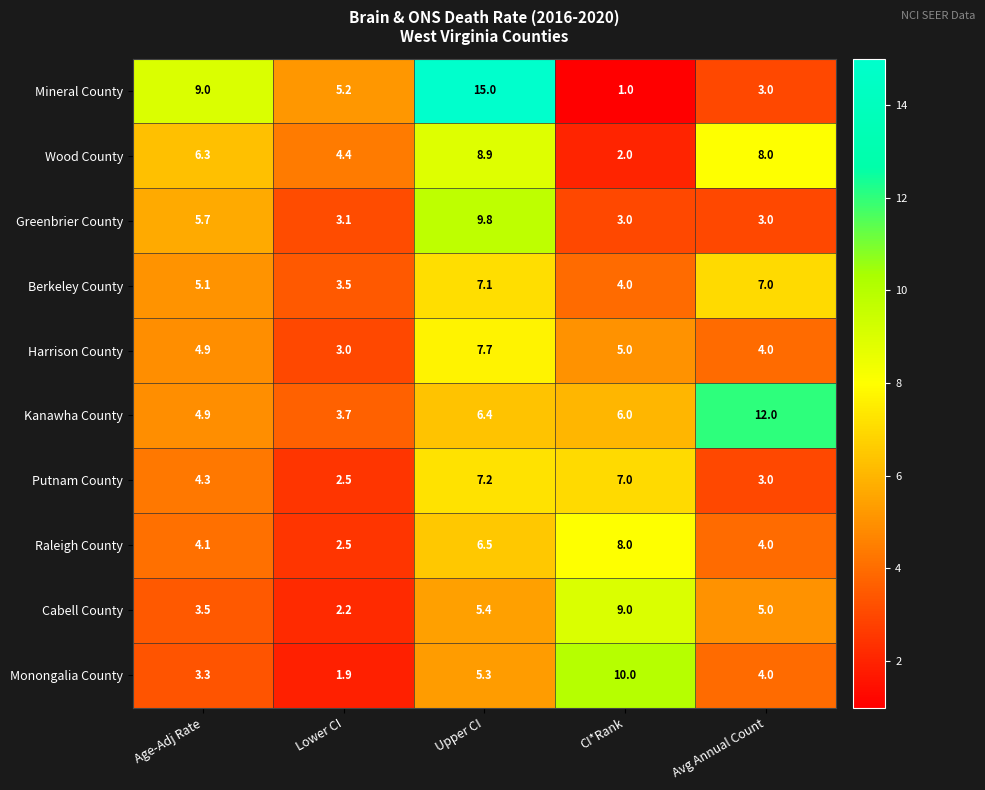

What is the total value across all series at Upper CI?

79.3